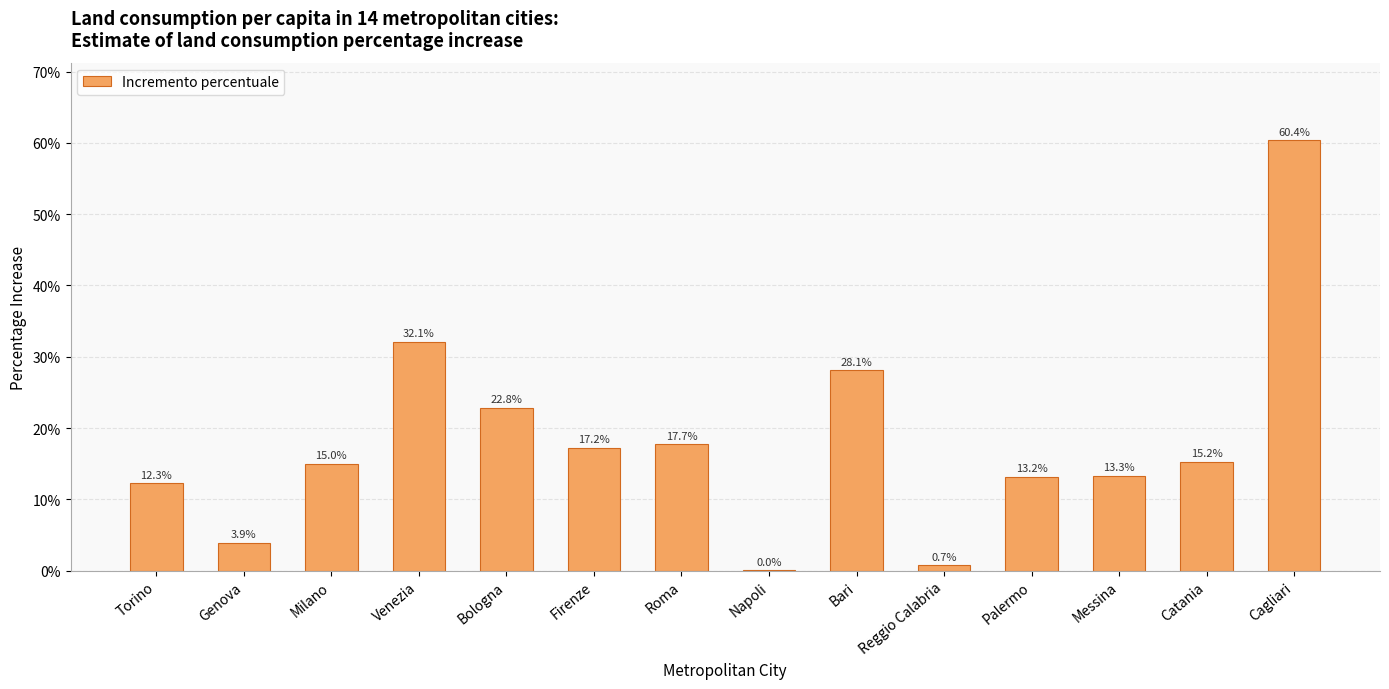

Reading left to right, what are all the values shown in this chart?

Torino=0.1	Genova=0.0	Milano=0.1	Venezia=0.3	Bologna=0.2	Firenze=0.2	Roma=0.2	Napoli=0.0	Bari=0.3	Reggio Calabria=0.0	Palermo=0.1	Messina=0.1	Catania=0.2	Cagliari=0.6